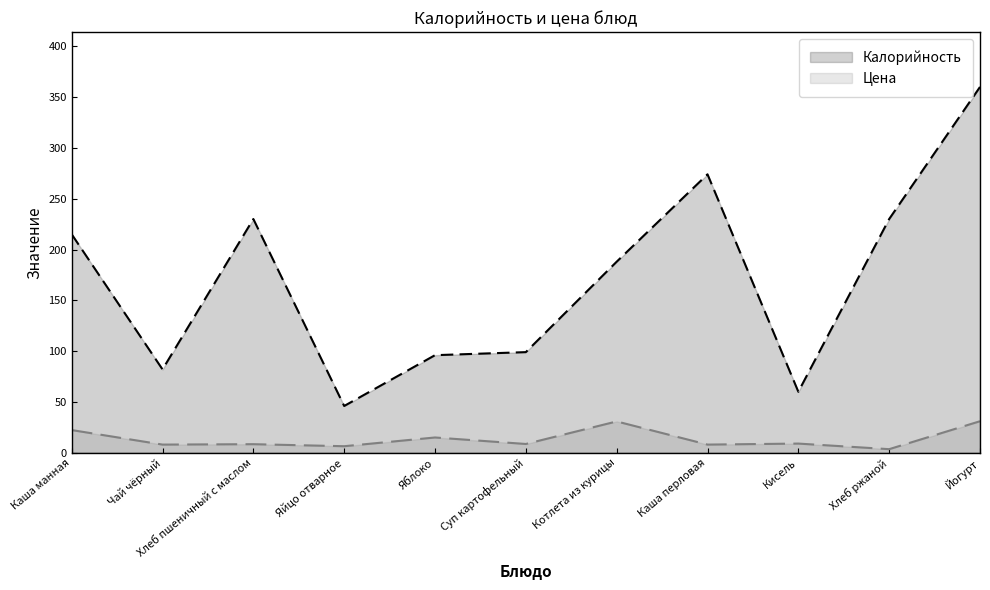

What is the value of the Цена point at the 11th from the left?

31.0